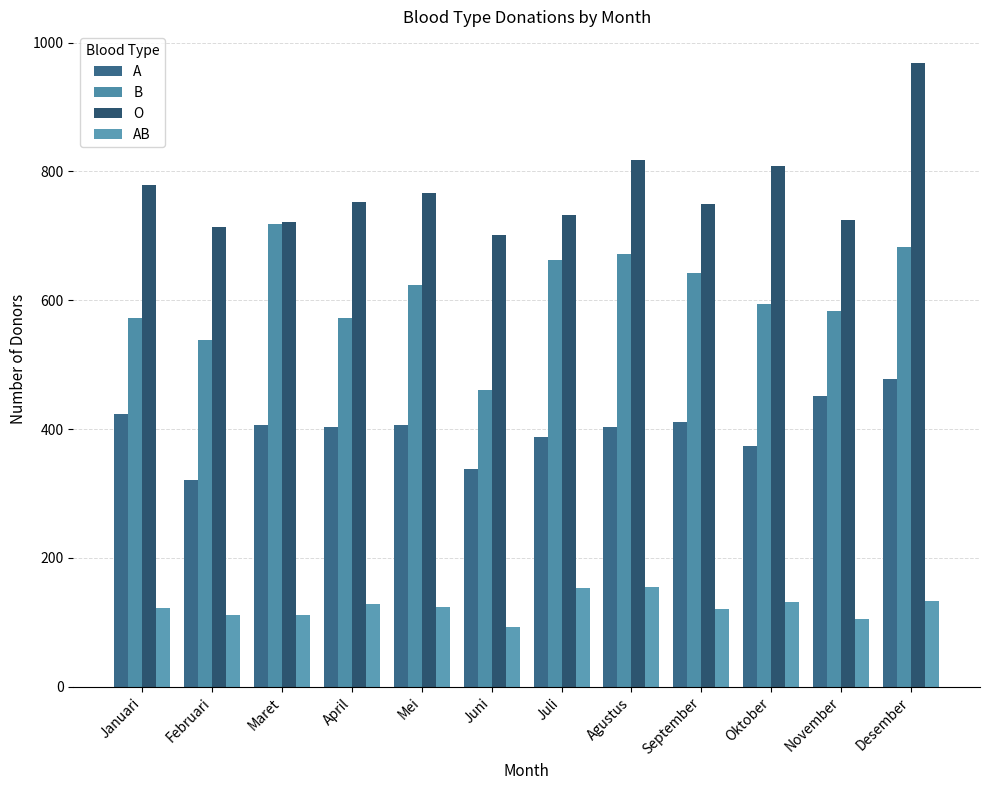

Reading left to right, extract all data points from this chart.

A: 423	321	407	403	407	338	387	403	411	373	452	478
B: 572	539	719	573	623	460	663	672	642	594	583	683
O: 779	713	721	753	767	701	733	817	750	808	725	969
AB: 122	111	111	128	124	93	153	155	120	131	105	133